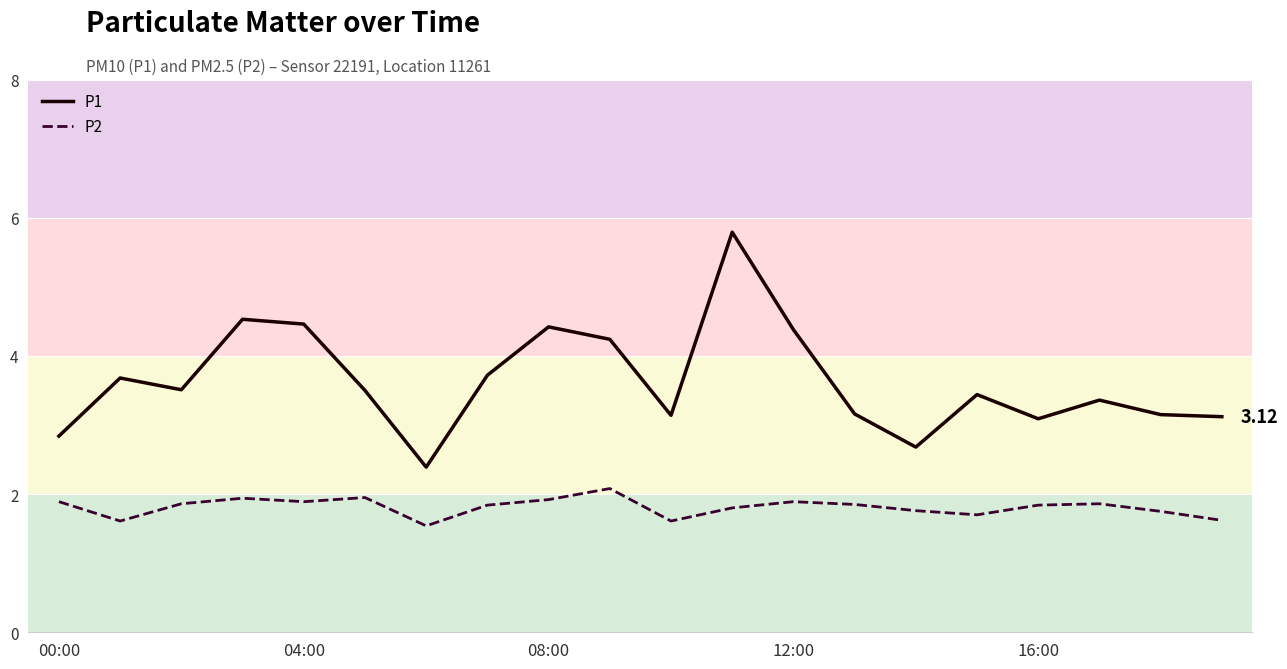

Which series has the largest total across all categories?

P1